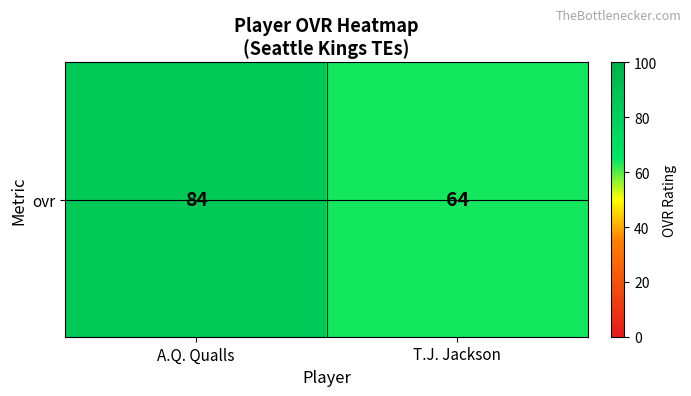

What is the maximum value shown in the chart?

84